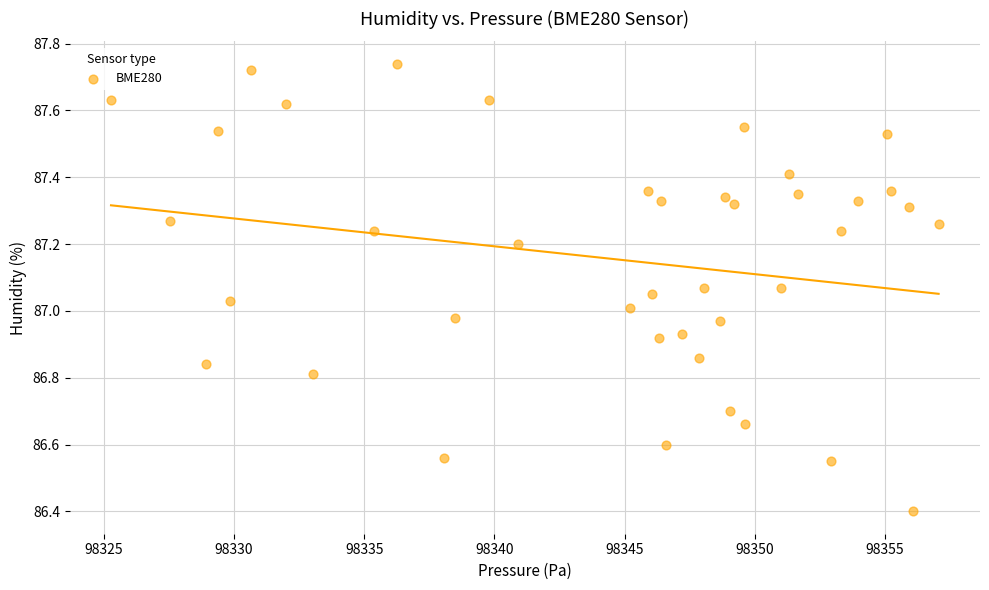

What is the range of X values (max minus min)?

31.8